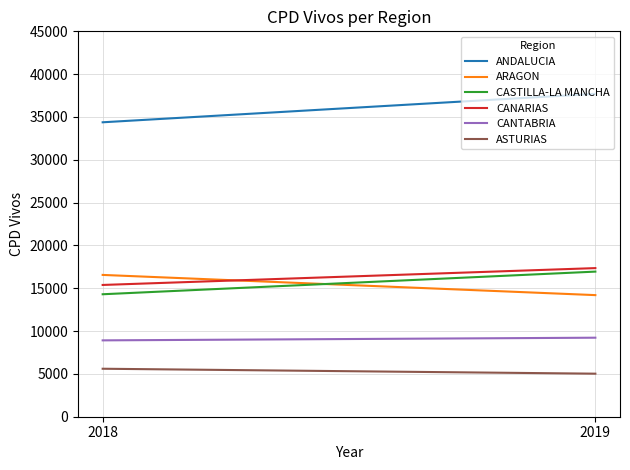

Reading left to right, what are all the values shown in this chart?

ANDALUCIA: 2018=34380	2019=37703
ARAGON: 2018=16558	2019=14199
CASTILLA-LA MANCHA: 2018=14300	2019=16944
CANARIAS: 2018=15386	2019=17353
CANTABRIA: 2018=8916	2019=9227
ASTURIAS: 2018=5603	2019=5026